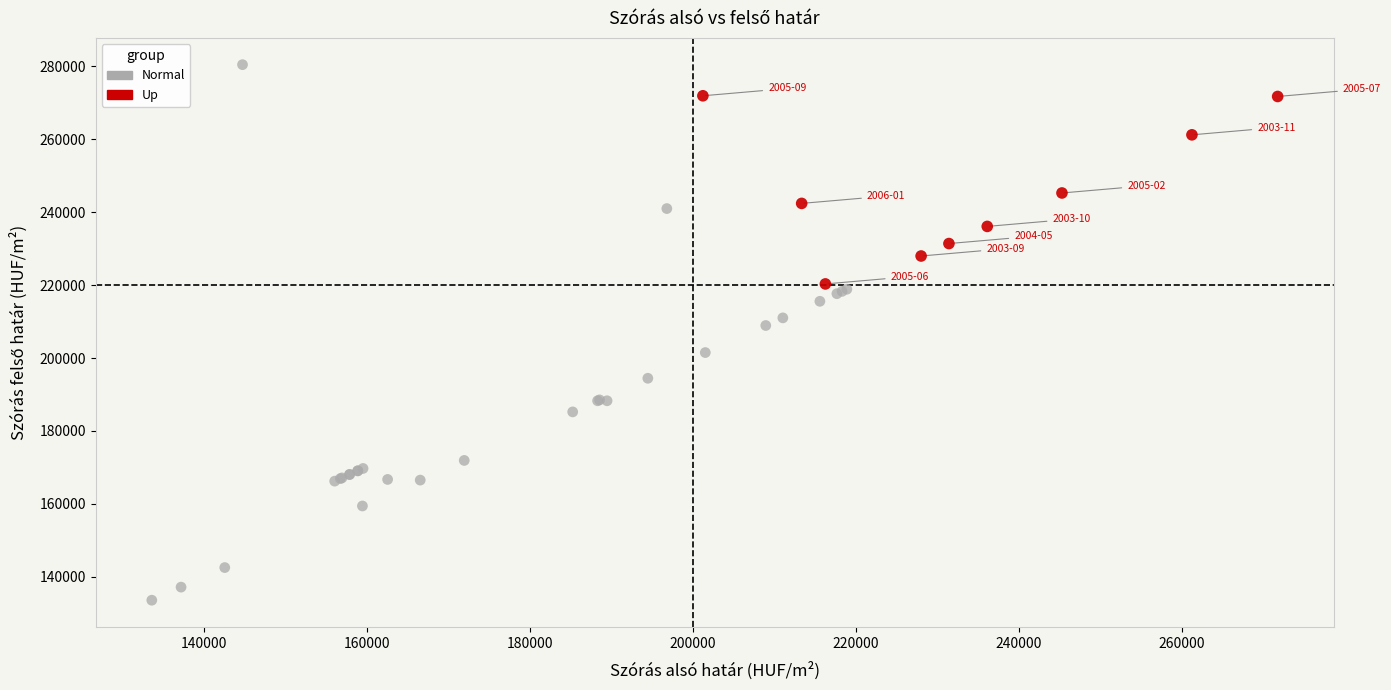

Which series has the largest Y range (max minus min)?

Normal